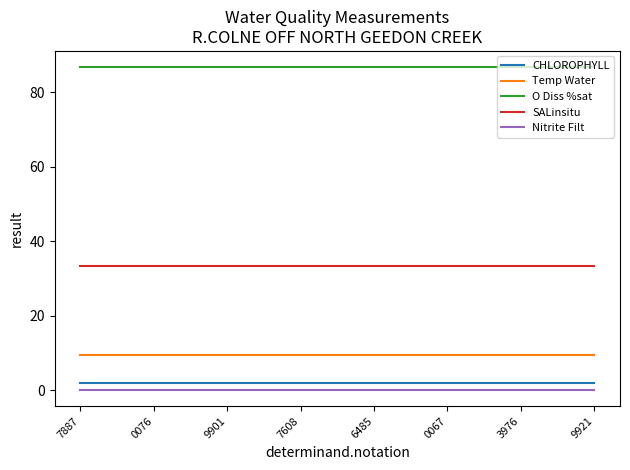

Is the value of SALinsitu at 0067 greater than the value of Nitrite Filt at 3976?

Yes